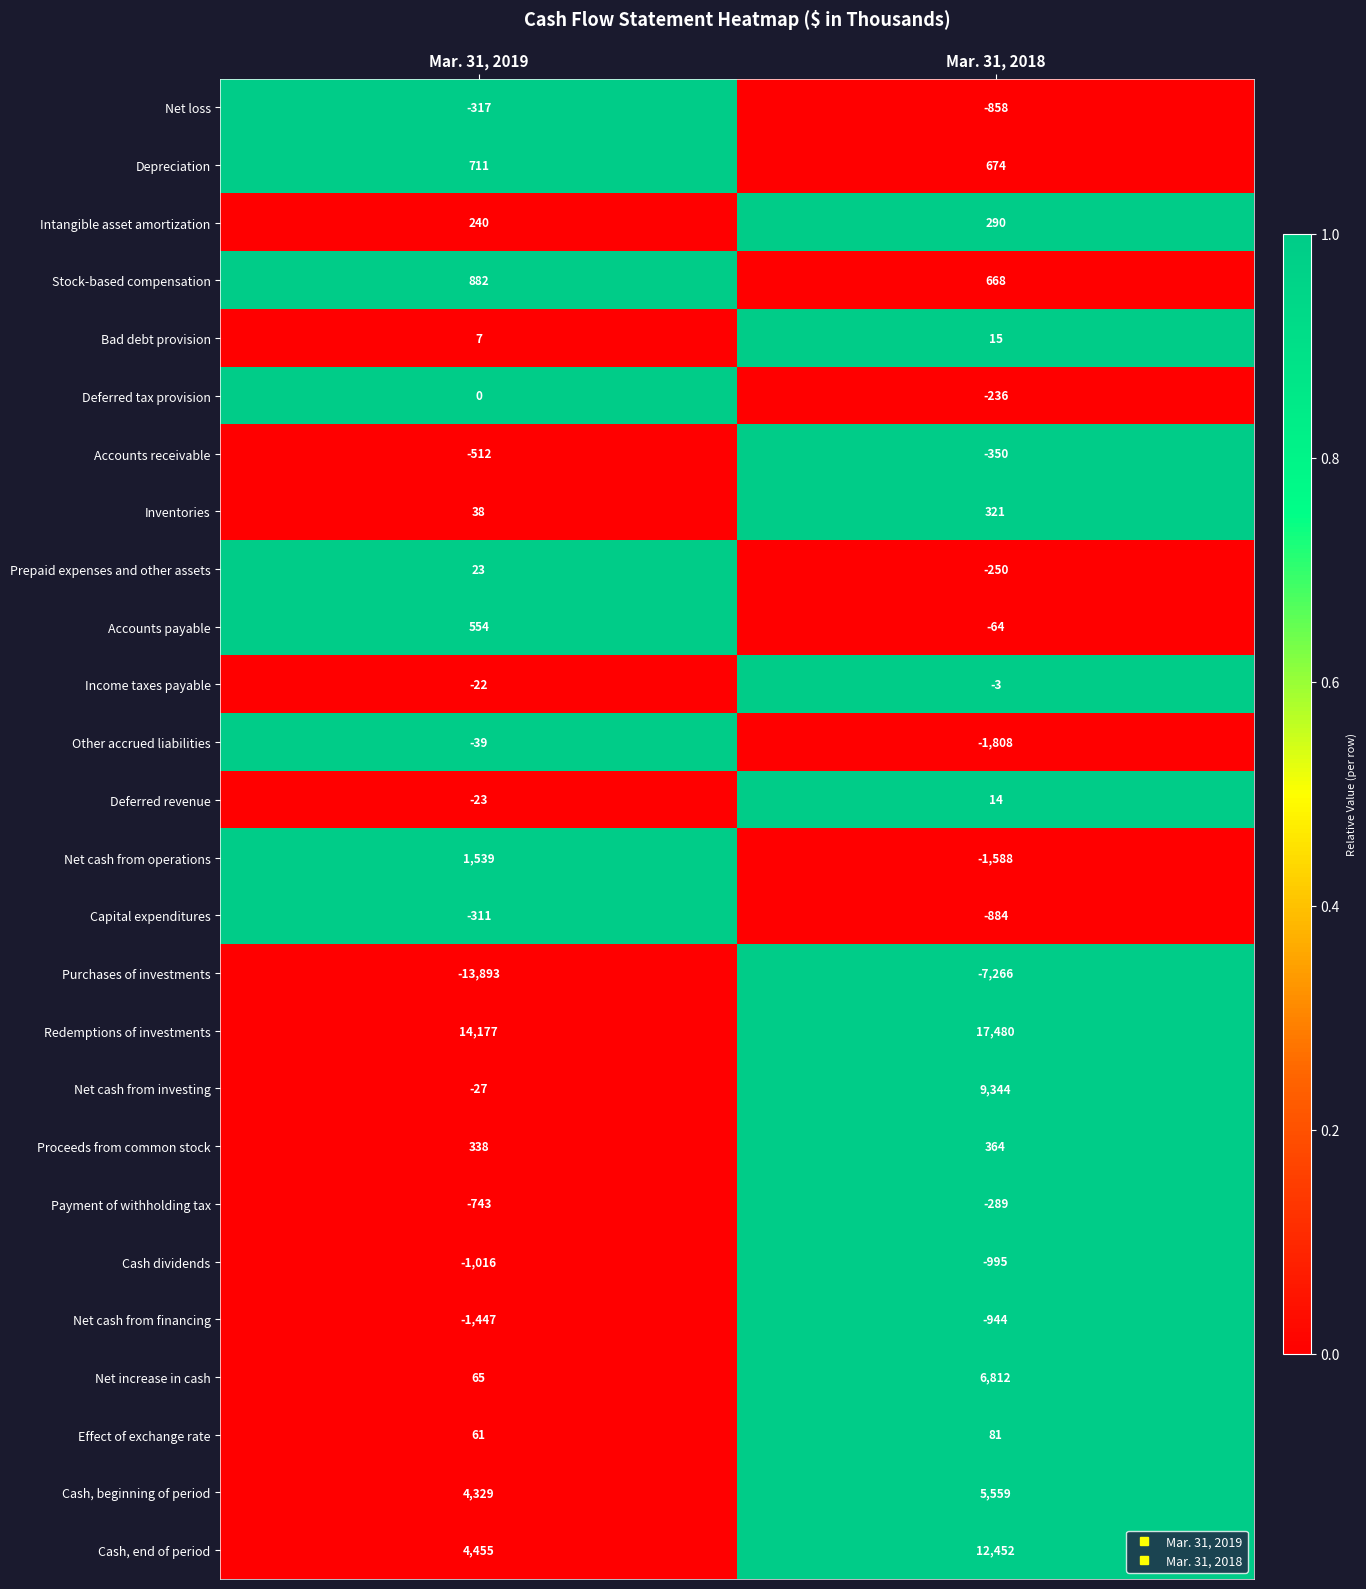

What is the difference between the maximum and minimum values in the Net cash from operations series?

3127